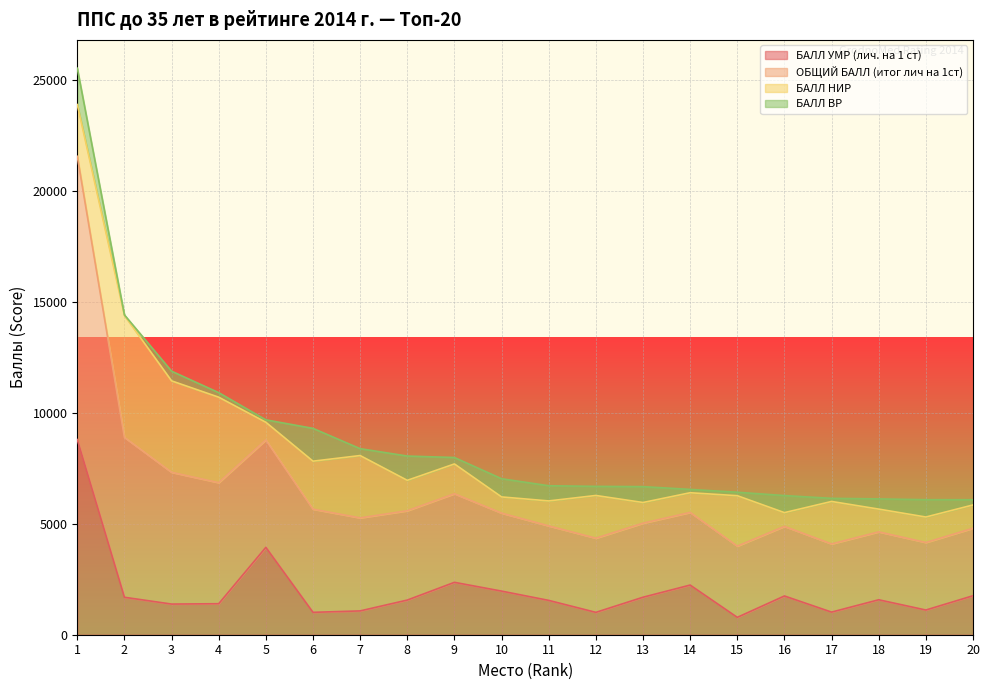

Which series changed the most between 8 and 13?

ОБЩИЙ БАЛЛ (итог лич на 1ст)